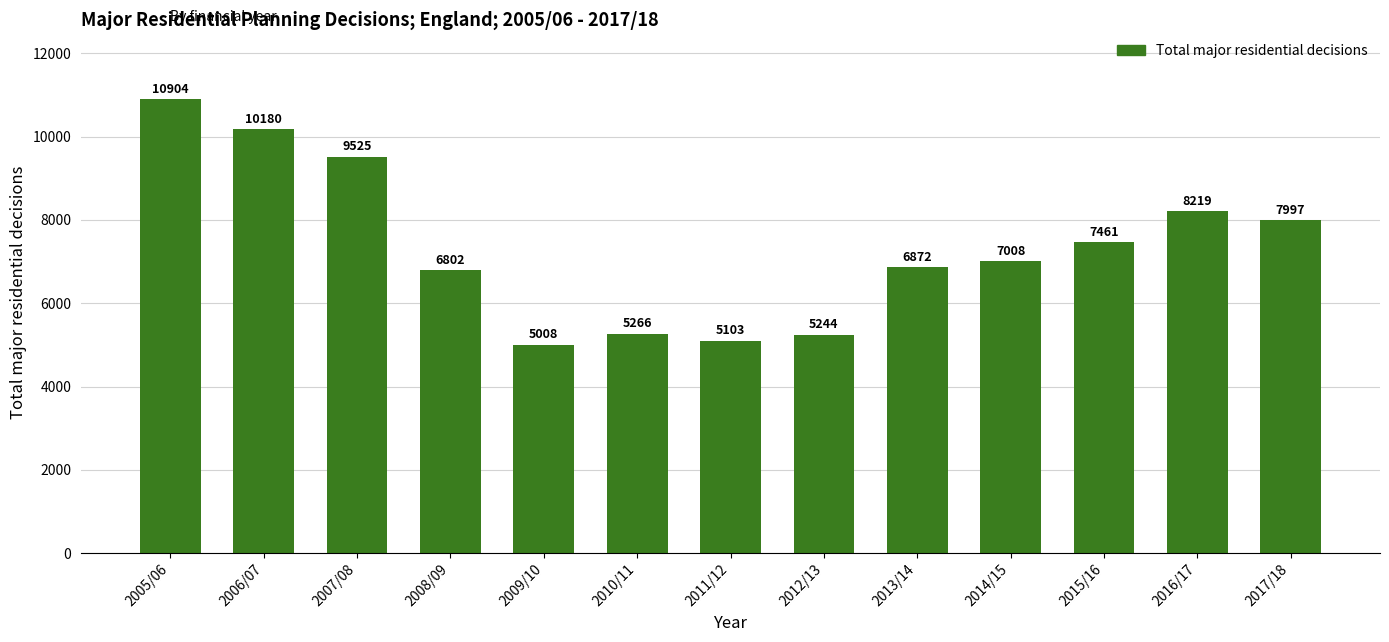

Reading left to right, list all the values displayed in this chart.

2005/06=10904	2006/07=10180	2007/08=9525	2008/09=6802	2009/10=5008	2010/11=5266	2011/12=5103	2012/13=5244	2013/14=6872	2014/15=7008	2015/16=7461	2016/17=8219	2017/18=7997